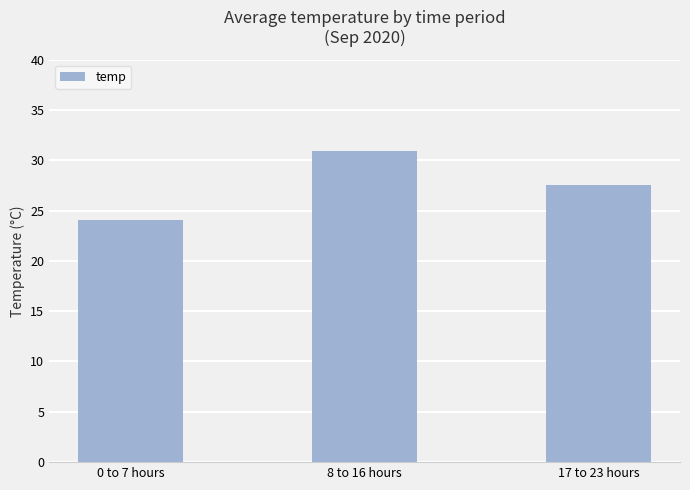

Is it true that the value at 0 to 7 hours is 39.4?

False